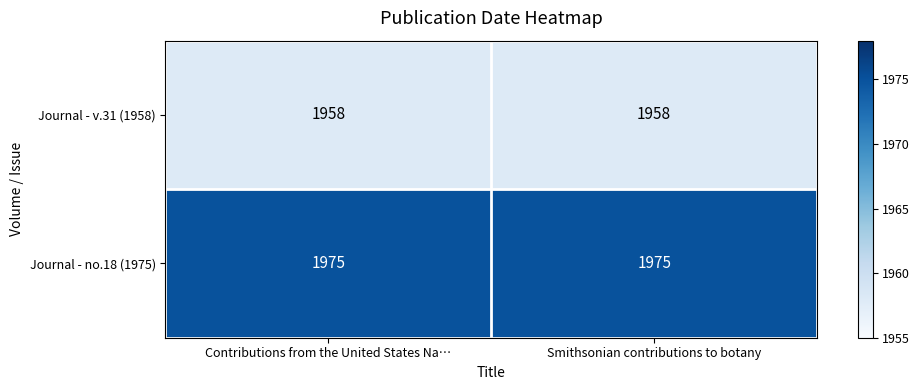

Rank the series by their maximum value, from highest to lowest.

Journal - no.18 (1975), Journal - v.31 (1958)